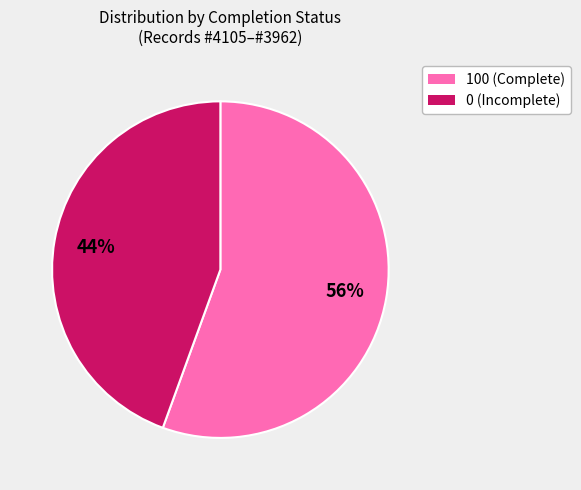

To the nearest percent, what is the average slice percentage?

50%